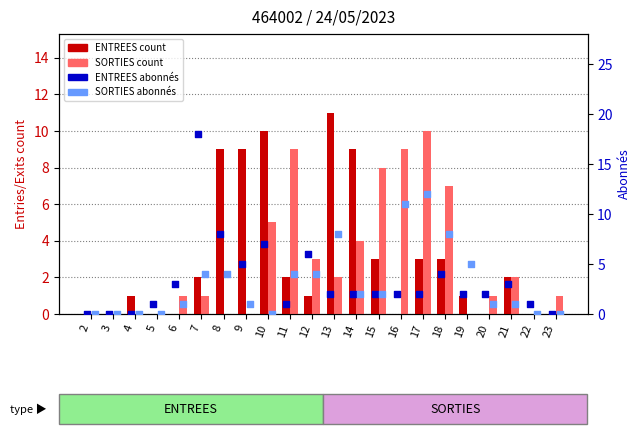

At which category is the sum across all series the highest?

17